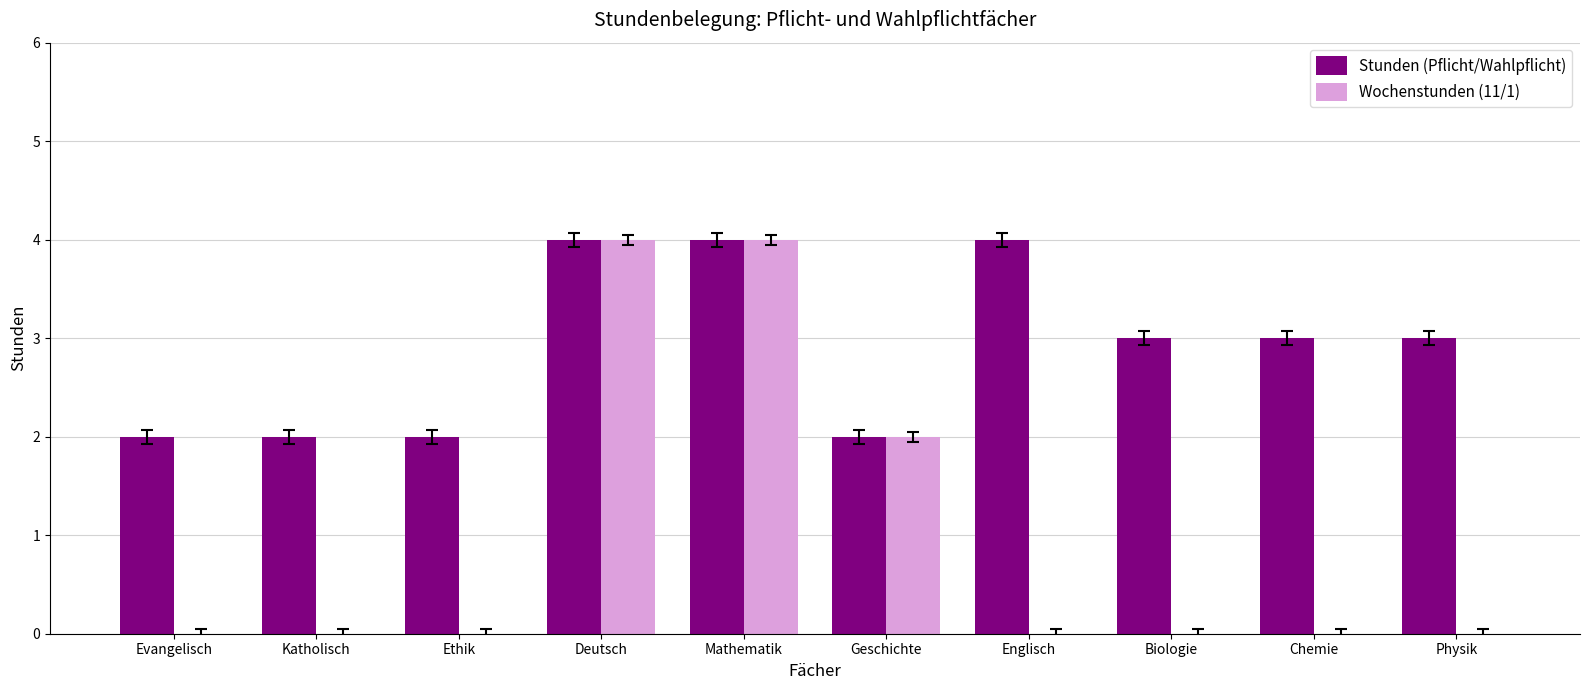

What is the maximum value shown in the chart?

4